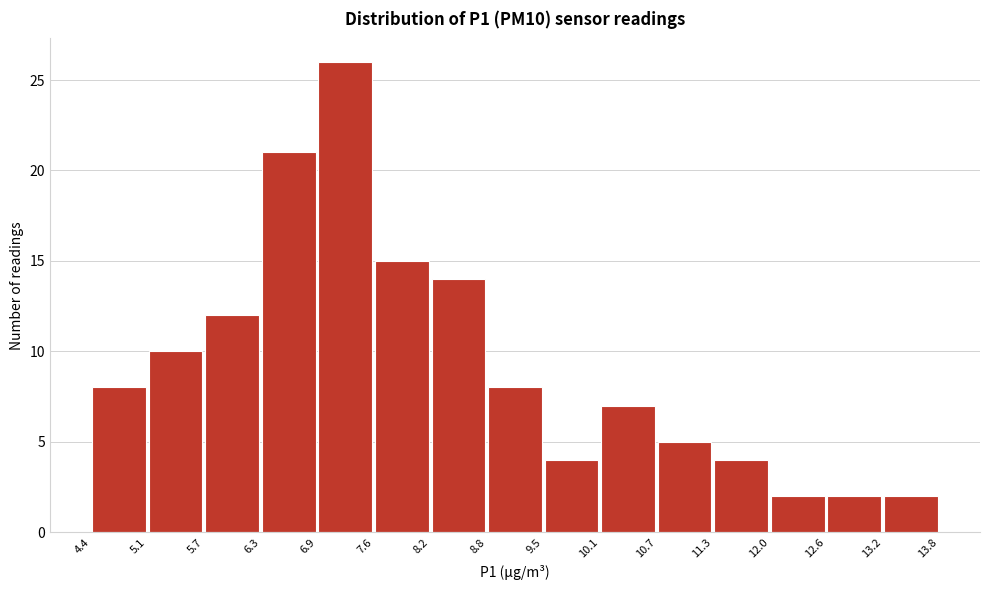

Over which range of the x-axis is the bar tallest?

6.9 to 7.6